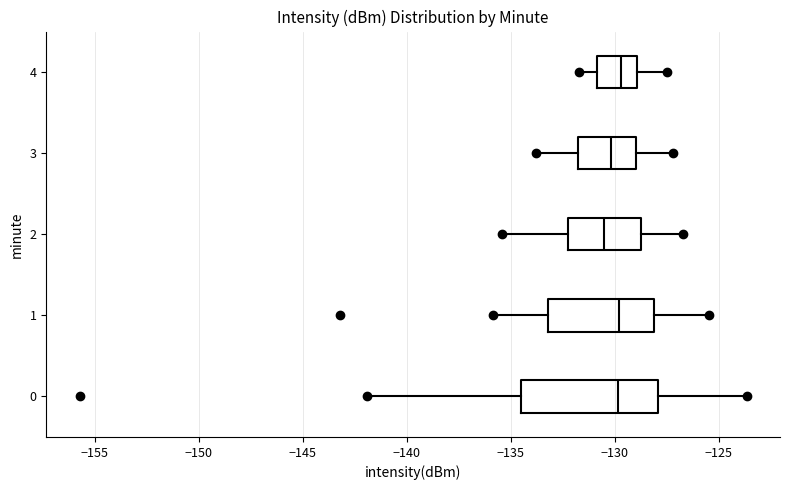

Reading bottom to top, transcribe this box plot: for each box, give where its median line is, the range the box spans, and where its two whiskers end, as read against the x-axis. The values are not printed on the chart, so give them approximately, as read against the axis.

0: median -130.0, box -134.5 to -128.0, whiskers -142.0 to -123.5
1: median -130.0, box -133.0 to -128.0, whiskers -136.0 to -125.5
2: median -130.5, box -132.0 to -128.5, whiskers -135.5 to -126.5
3: median -130.0, box -132.0 to -129.0, whiskers -134.0 to -127.0
4: median -129.5, box -131.0 to -129.0, whiskers -131.5 to -127.5